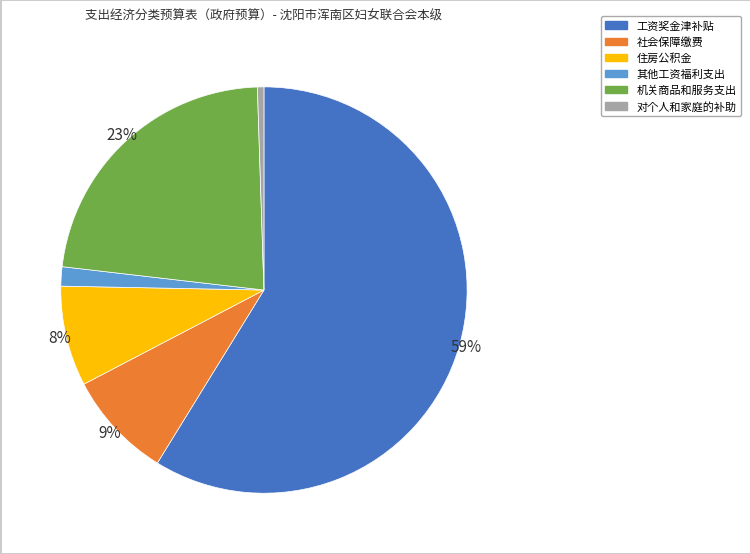

To the nearest percent, what percentage of the pie is 机关商品和服务支出?

23%